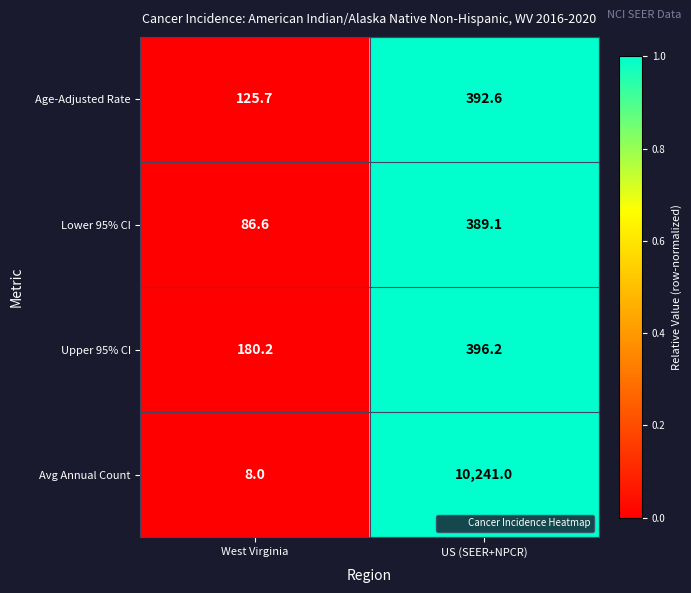

What value does the Upper 95% CI series have at US (SEER+NPCR)?

396.2